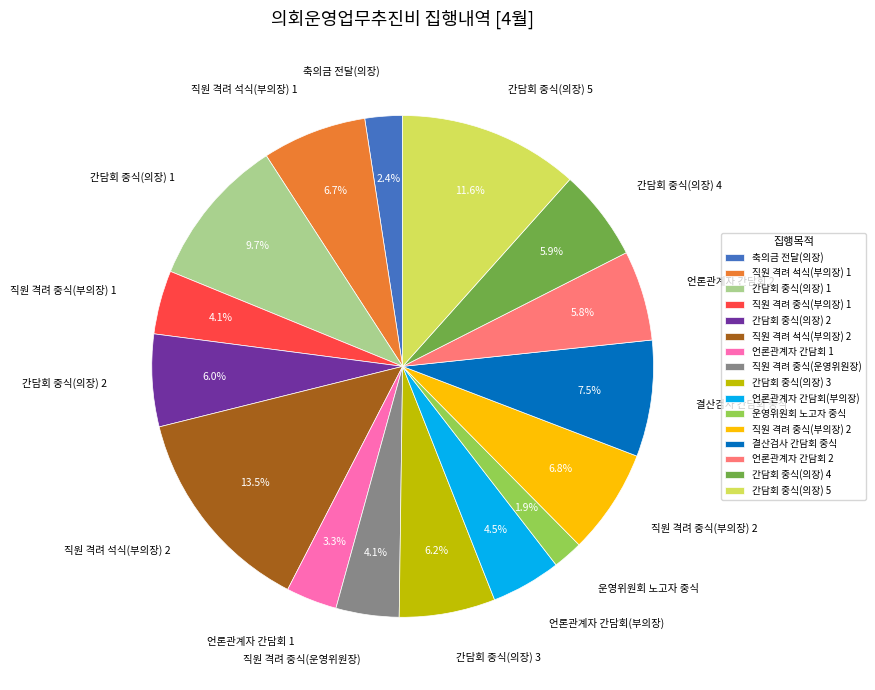

Does 직원 격려 중식(부의장) 1 represent more than half of the total?

No